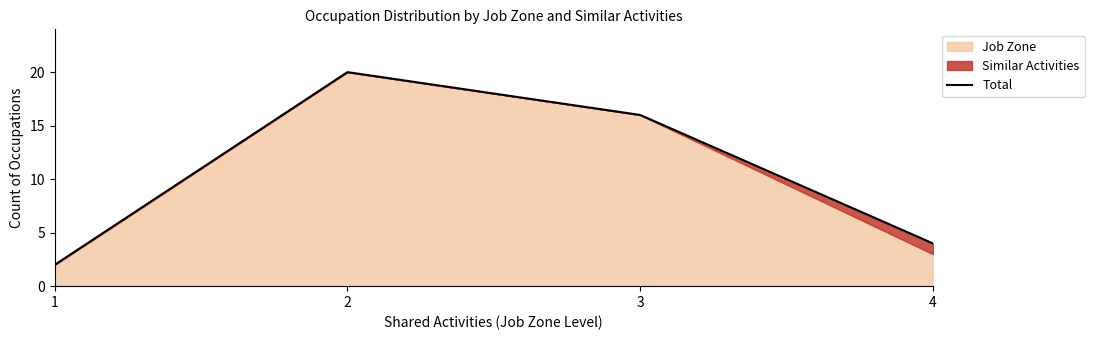

The chart shows a value of 20 at 2. True or false?

True